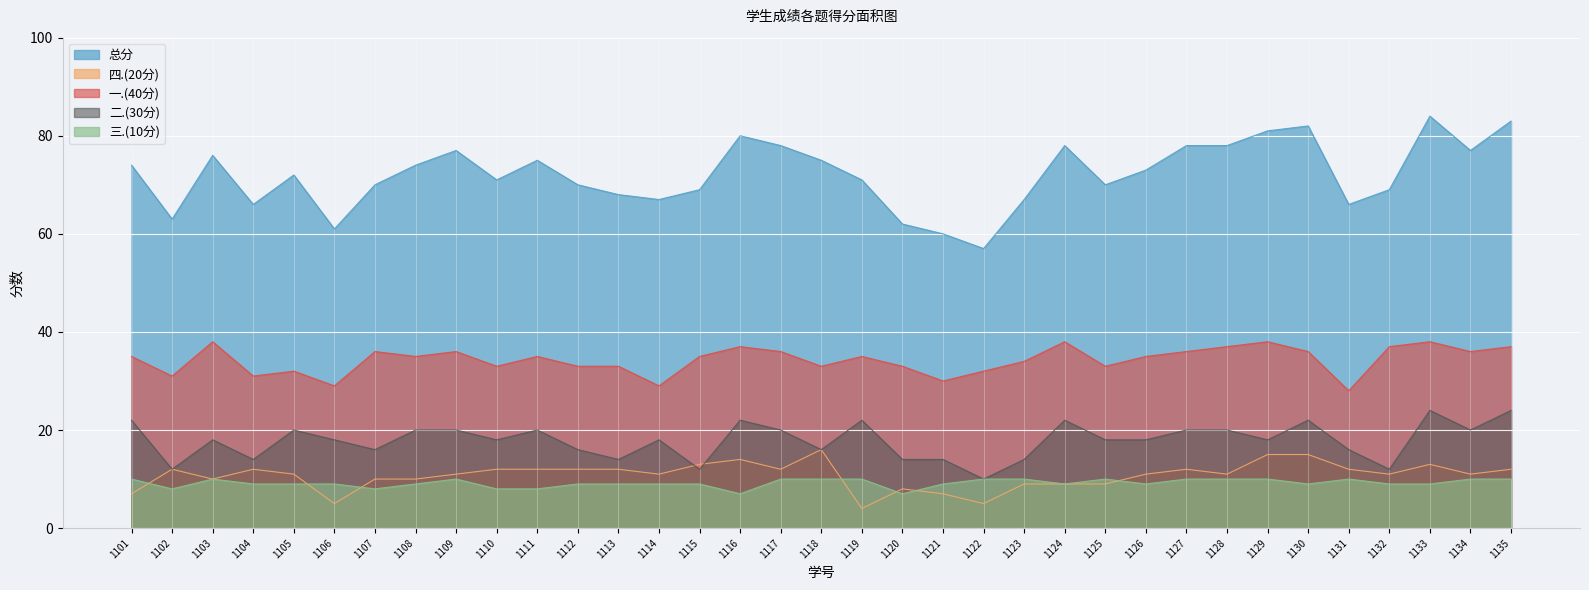

What is the difference between the 四.(20分) values at 1134 and 1119?

7